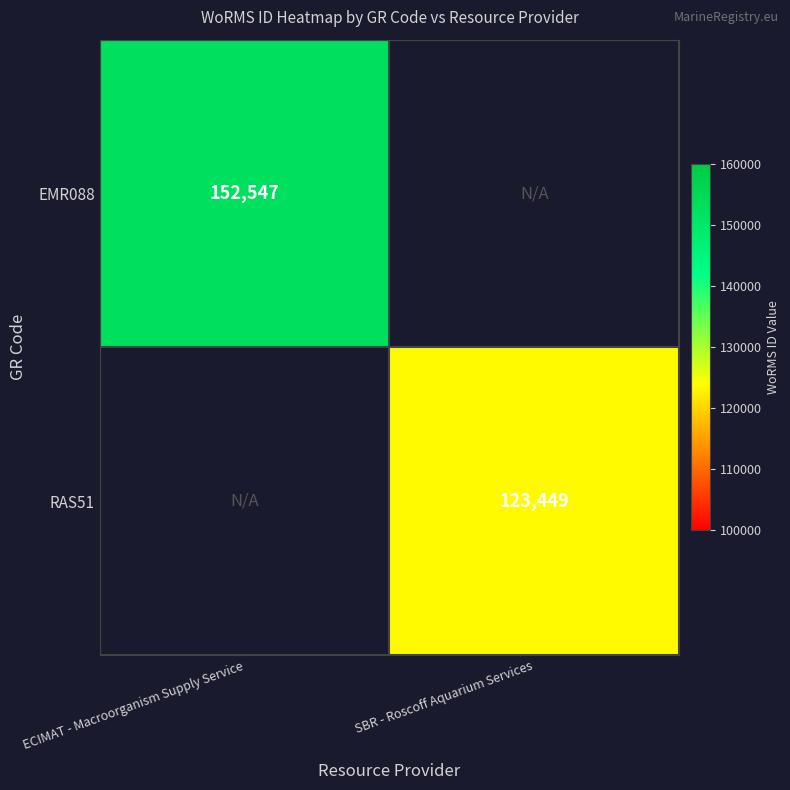

The value of RAS51 at SBR - Roscoff Aquarium Services is 164652. True or false?

False